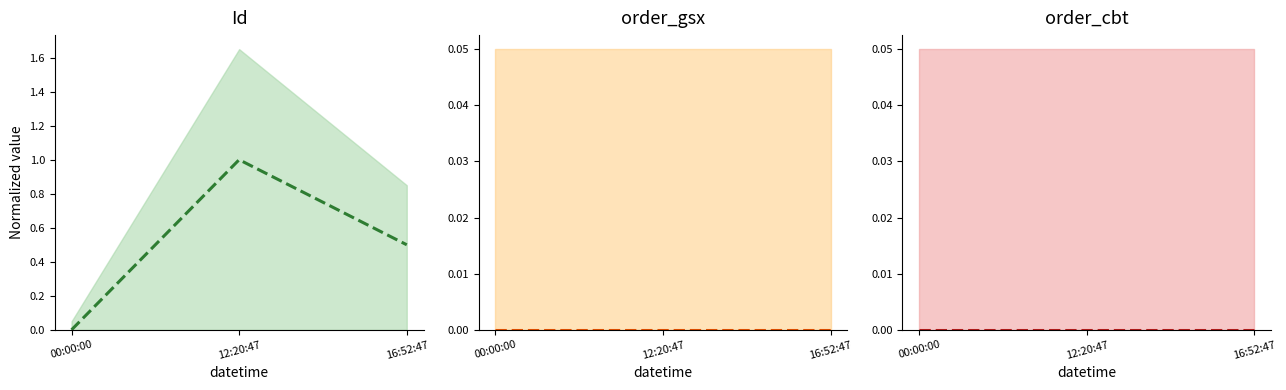

What position from the left is 16:52:47?

3